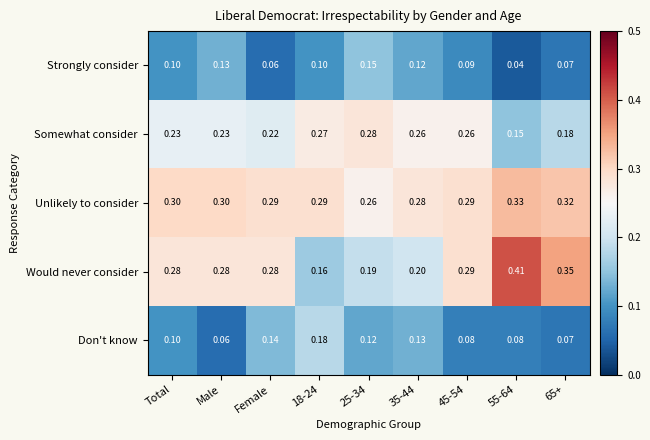

Which category has the lowest value in the Don't know series?

Male